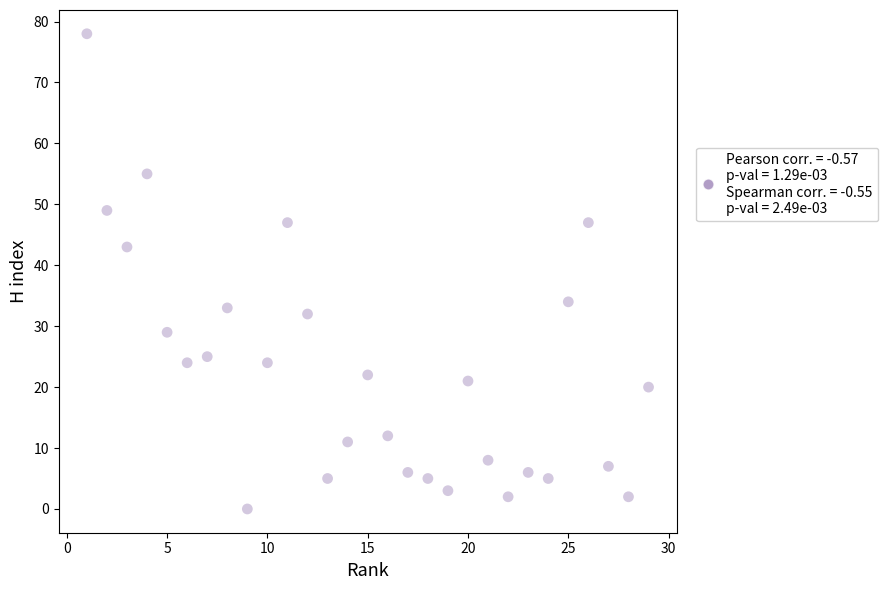

What Y value in the scatter plot is closest to 39?

43